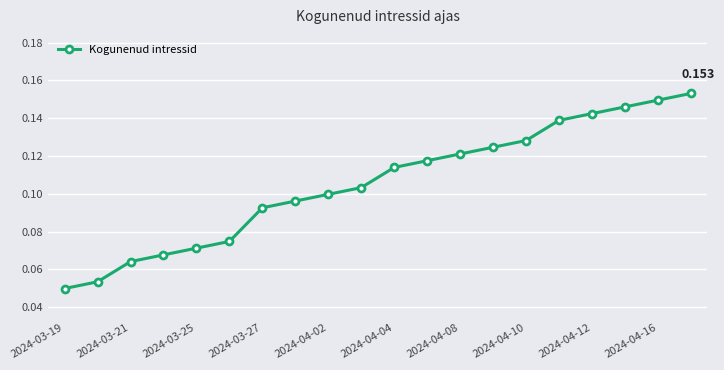

True or false: the data has more than 2 interior local peaks.

False